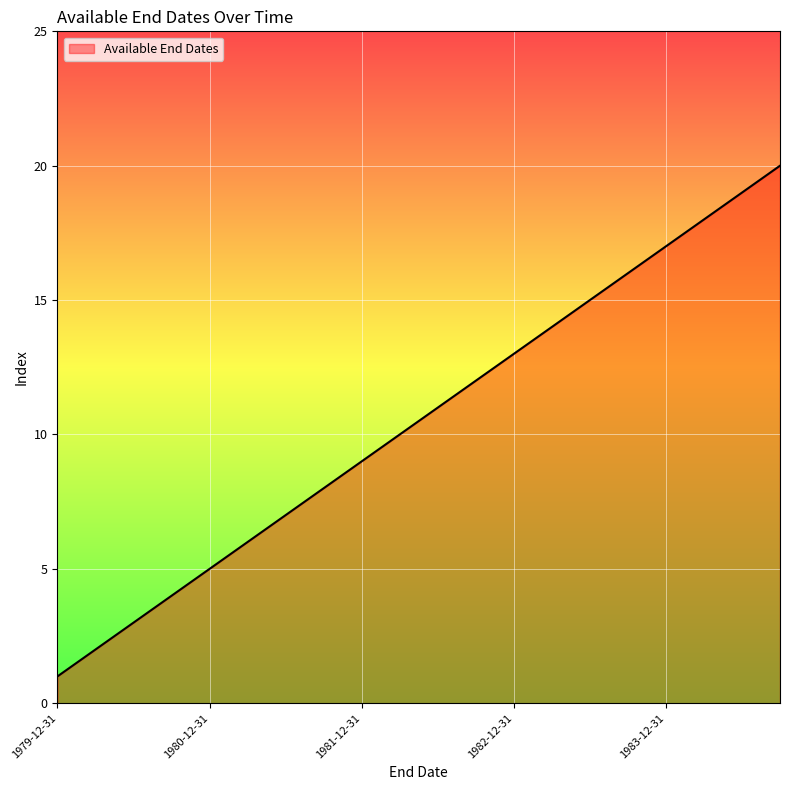

What is the maximum value shown in the chart?

20